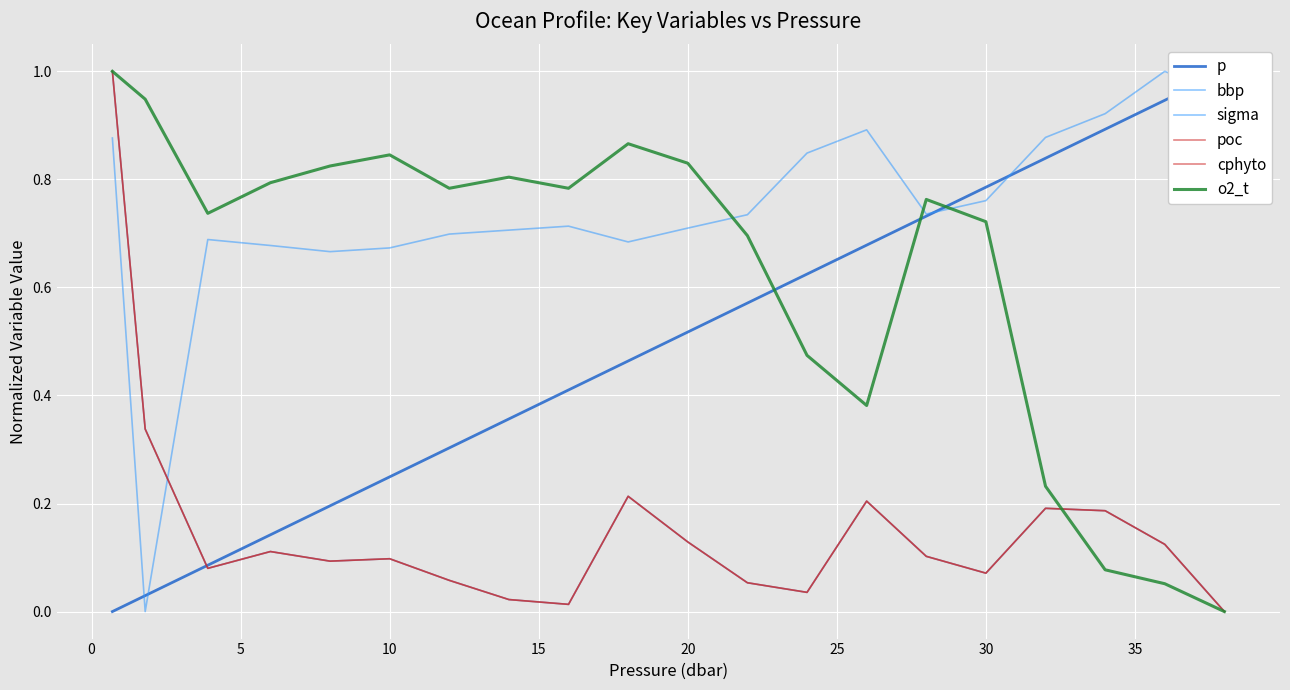

Rank the series by their maximum value, from highest to lowest.

p, bbp, sigma, poc, cphyto, o2_t